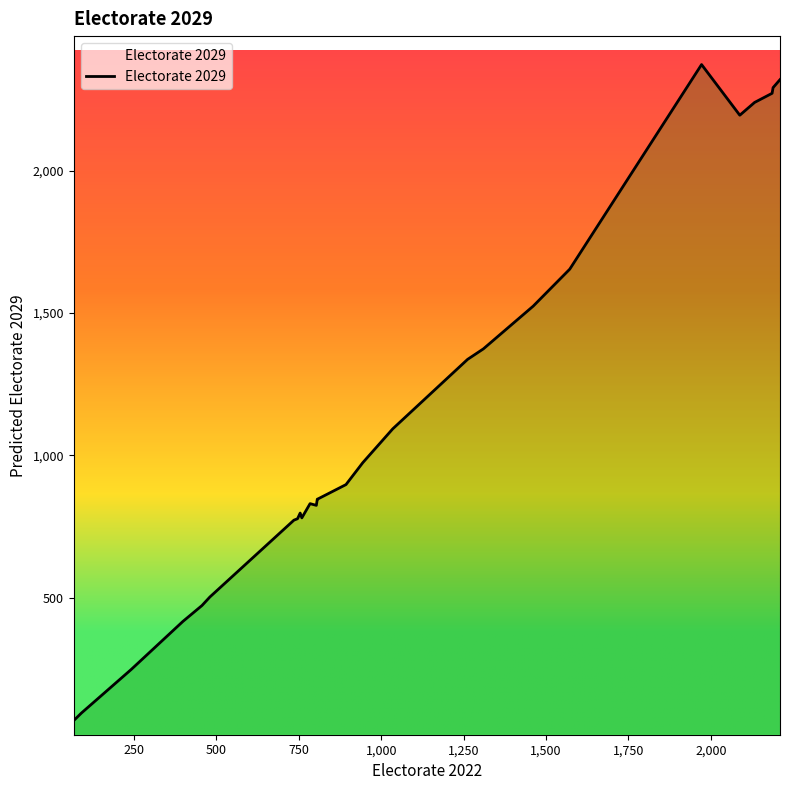

What is the greatest value displayed?

2373